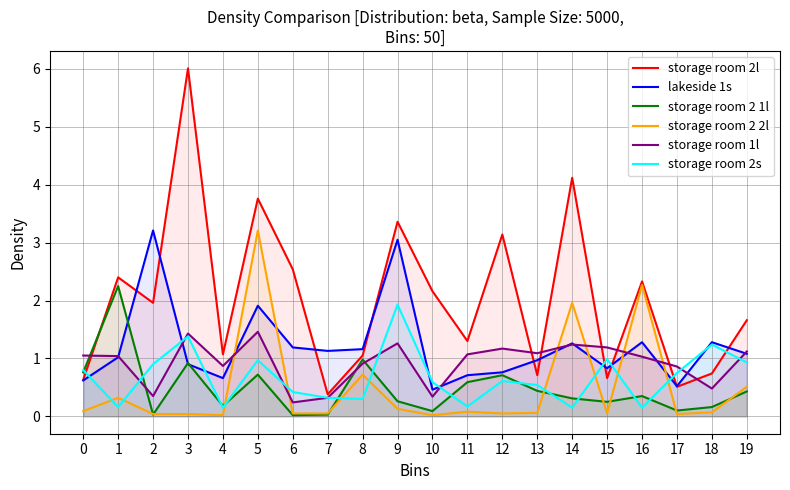

What are all the series names shown in the legend?

storage room 2l, lakeside 1s, storage room 2 1l, storage room 2 2l, storage room 1l, storage room 2s